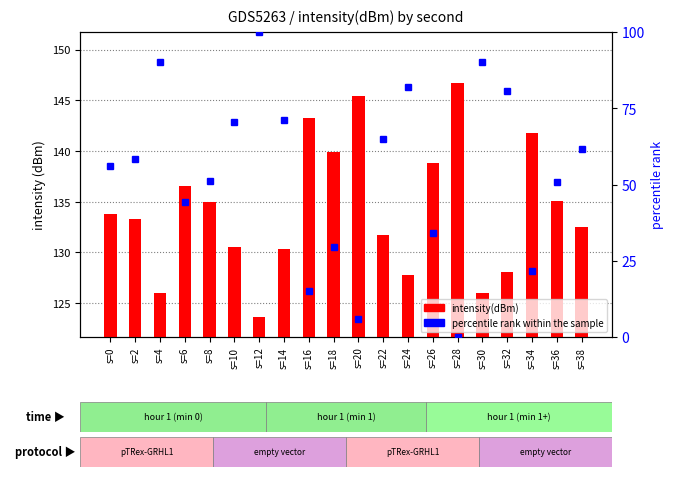

Which series changed the most between s=10 and s=22?

percentile rank within the sample